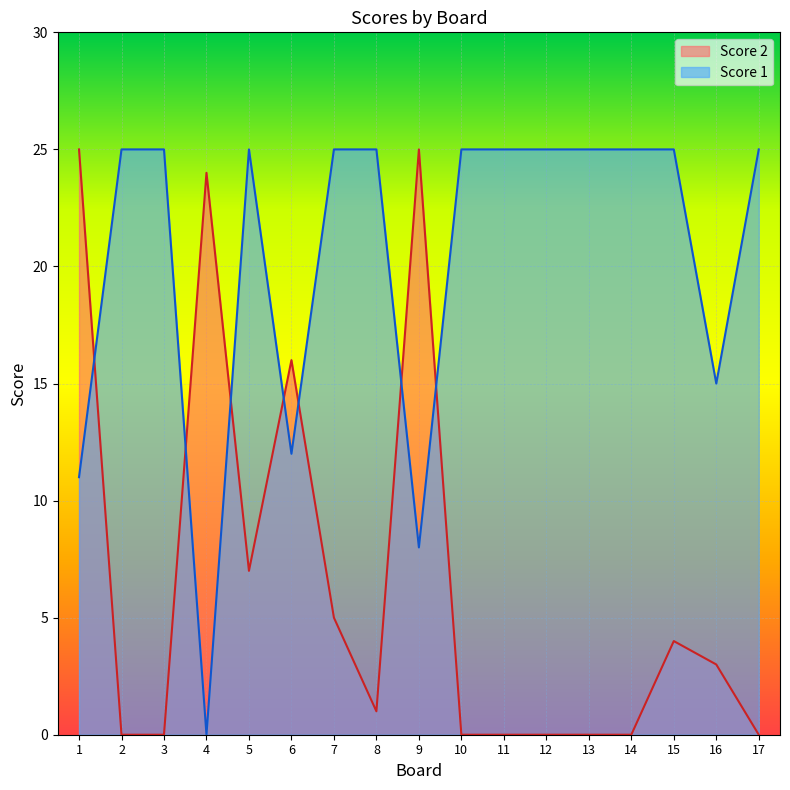

At how many categories does at least one series exceed 1?

17